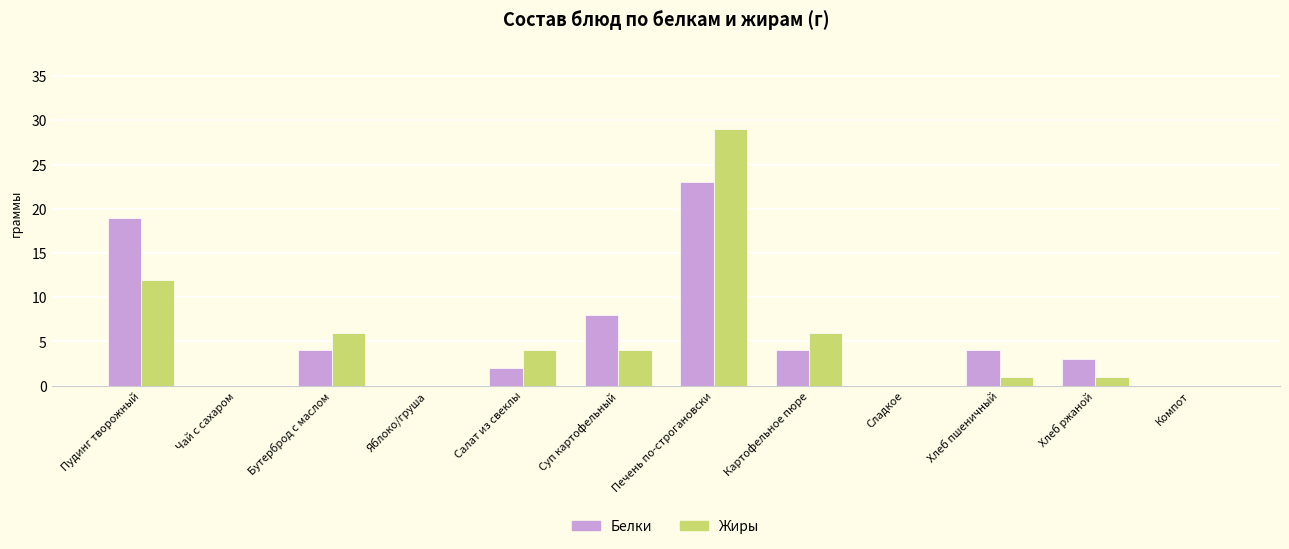

True or false: Жиры has a value of -15 at Чай с сахаром.

False